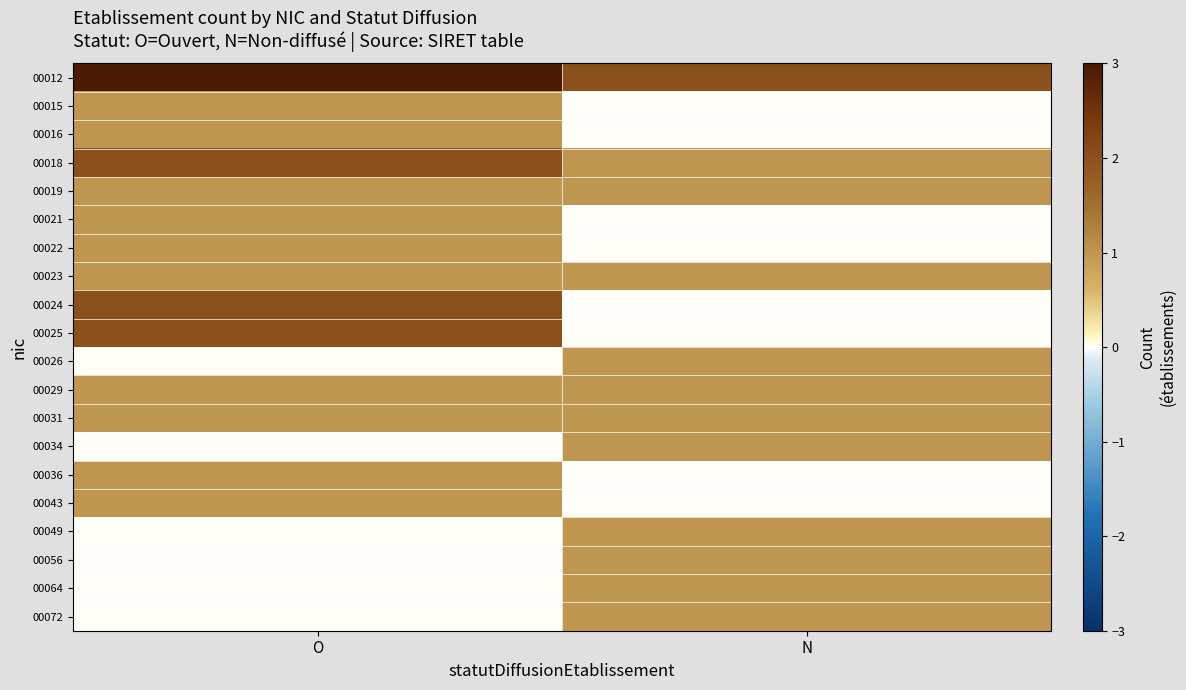

Which label corresponds to the smallest value in the chart?

N